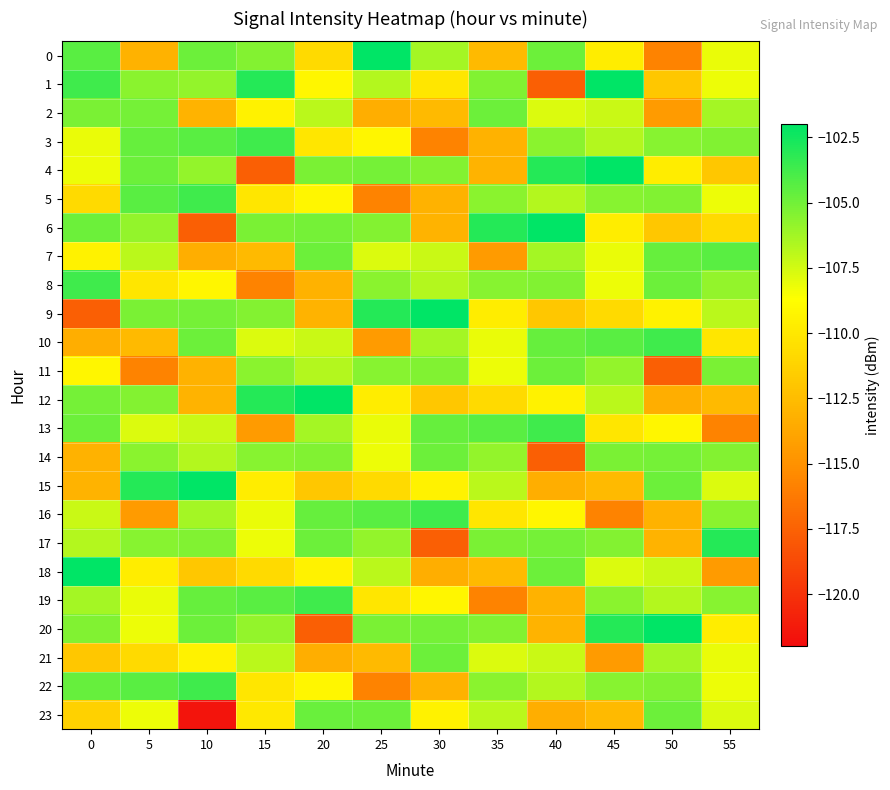

Reading right to left, transcribe all the data shown in this chart.

0: 55=-108.2	50=-115.8	45=-109.7	40=-104.9	35=-112.7	30=-106.3	25=-102.0	20=-110.8	15=-105.5	10=-104.8	5=-113.1	0=-104.4
1: 55=-108.2	50=-111.8	45=-102.0	40=-117.7	35=-105.4	30=-110.1	25=-106.7	20=-109.1	15=-103.0	10=-105.9	5=-105.6	0=-103.7
2: 55=-106.3	50=-114.4	45=-107.3	40=-107.7	35=-104.9	30=-112.7	25=-113.4	20=-106.9	15=-109.4	10=-113.1	5=-105.1	0=-105.2
3: 55=-105.4	50=-105.5	45=-106.7	40=-105.6	35=-113.1	30=-115.8	25=-109.1	20=-110.1	15=-103.7	10=-104.4	5=-104.7	0=-108.2
4: 55=-111.8	50=-109.7	45=-102.0	40=-103.0	35=-113.1	30=-105.5	25=-105.1	20=-105.2	15=-117.7	10=-105.9	5=-104.8	0=-108.2
5: 55=-108.2	50=-105.4	45=-105.5	40=-106.7	35=-105.6	30=-113.1	25=-115.8	20=-109.1	15=-110.1	10=-103.7	5=-104.4	0=-110.8
6: 55=-110.8	50=-111.8	45=-109.7	40=-102.0	35=-103.0	30=-113.1	25=-105.5	20=-105.1	15=-105.2	10=-117.7	5=-105.9	0=-104.8
7: 55=-104.4	50=-104.7	45=-108.2	40=-106.3	35=-114.4	30=-107.3	25=-107.7	20=-104.9	15=-112.7	10=-113.4	5=-106.9	0=-109.4
8: 55=-105.9	50=-104.8	45=-108.2	40=-105.4	35=-105.5	30=-106.7	25=-105.6	20=-113.1	15=-115.8	10=-109.1	5=-110.1	0=-103.7
9: 55=-106.9	50=-109.4	45=-110.8	40=-111.8	35=-109.7	30=-102.0	25=-103.0	20=-113.1	15=-105.5	10=-105.1	5=-105.2	0=-117.7
10: 55=-110.1	50=-103.7	45=-104.4	40=-104.7	35=-108.2	30=-106.3	25=-114.4	20=-107.3	15=-107.7	10=-104.9	5=-112.7	0=-113.4
11: 55=-105.2	50=-117.7	45=-105.9	40=-104.8	35=-108.2	30=-105.4	25=-105.5	20=-106.7	15=-105.6	10=-113.1	5=-115.8	0=-109.1
12: 55=-112.7	50=-113.4	45=-106.9	40=-109.4	35=-110.8	30=-111.8	25=-109.7	20=-102.0	15=-103.0	10=-113.1	5=-105.5	0=-105.1
13: 55=-115.8	50=-109.1	45=-110.1	40=-103.7	35=-104.4	30=-104.7	25=-108.2	20=-106.3	15=-114.4	10=-107.3	5=-107.7	0=-104.9
14: 55=-105.5	50=-105.1	45=-105.2	40=-117.7	35=-105.9	30=-104.8	25=-108.2	20=-105.4	15=-105.5	10=-106.7	5=-105.6	0=-113.1
15: 55=-107.7	50=-104.9	45=-112.7	40=-113.4	35=-106.9	30=-109.4	25=-110.8	20=-111.8	15=-109.7	10=-102.0	5=-103.0	0=-113.1
16: 55=-105.6	50=-113.1	45=-115.8	40=-109.1	35=-110.1	30=-103.7	25=-104.4	20=-104.7	15=-108.2	10=-106.3	5=-114.4	0=-107.3
17: 55=-103.0	50=-113.1	45=-105.5	40=-105.1	35=-105.2	30=-117.7	25=-105.9	20=-104.8	15=-108.2	10=-105.4	5=-105.5	0=-106.7
18: 55=-114.4	50=-107.3	45=-107.7	40=-104.9	35=-112.7	30=-113.4	25=-106.9	20=-109.4	15=-110.8	10=-111.8	5=-109.7	0=-102.0
19: 55=-105.5	50=-106.7	45=-105.6	40=-113.1	35=-115.8	30=-109.1	25=-110.1	20=-103.7	15=-104.4	10=-104.7	5=-108.2	0=-106.3
20: 55=-109.7	50=-102.0	45=-103.0	40=-113.1	35=-105.5	30=-105.1	25=-105.2	20=-117.7	15=-105.9	10=-104.8	5=-108.2	0=-105.4
21: 55=-108.2	50=-106.3	45=-114.4	40=-107.3	35=-107.7	30=-104.9	25=-112.7	20=-113.4	15=-106.9	10=-109.4	5=-110.8	0=-111.8
22: 55=-108.2	50=-105.4	45=-105.5	40=-106.7	35=-105.6	30=-113.1	25=-115.8	20=-109.1	15=-110.1	10=-103.7	5=-104.4	0=-104.7
23: 55=-107.7	50=-104.9	45=-112.7	40=-113.4	35=-106.9	30=-109.4	25=-104.8	20=-104.8	15=-110.0	10=-121.6	5=-108.2	0=-111.4